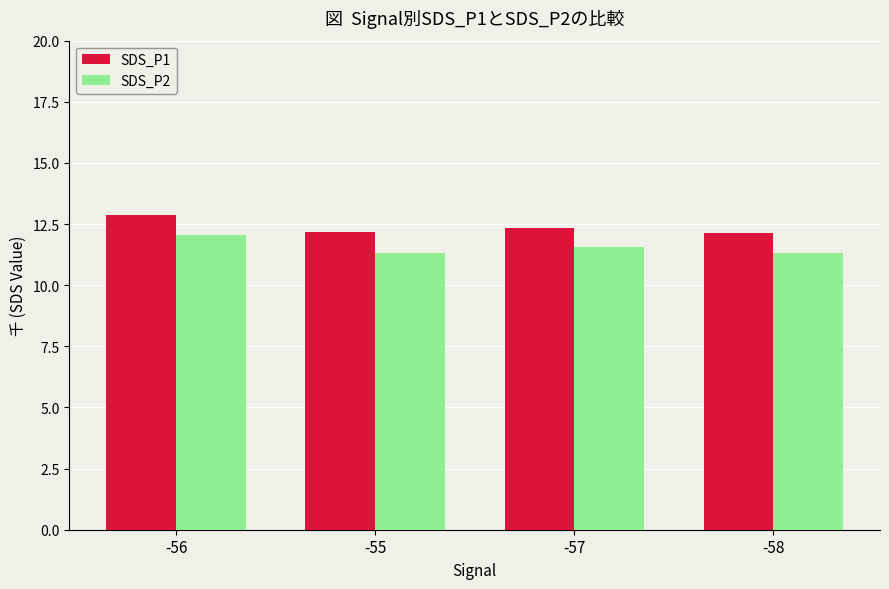

Is the value of SDS_P2 at -58 greater than the value of SDS_P1 at -55?

No